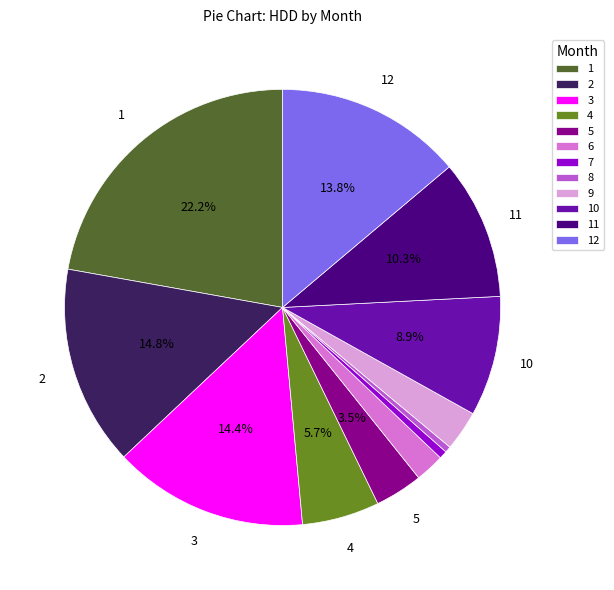

Combined, what portion of the pie is 5 and 10?

12.4%